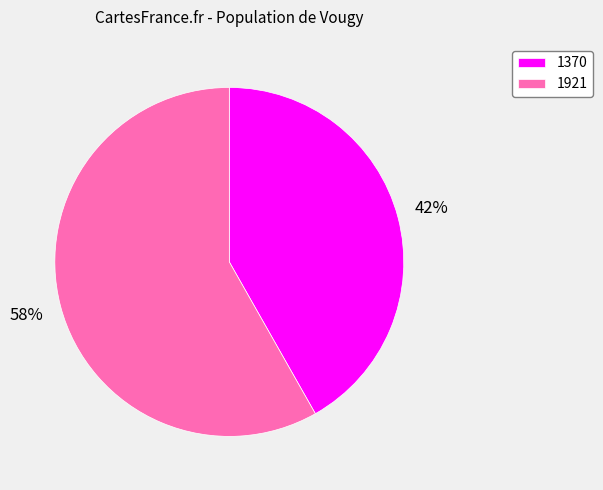

Approximately how many times larger is the value at 1370 compared to 1921?

0.7